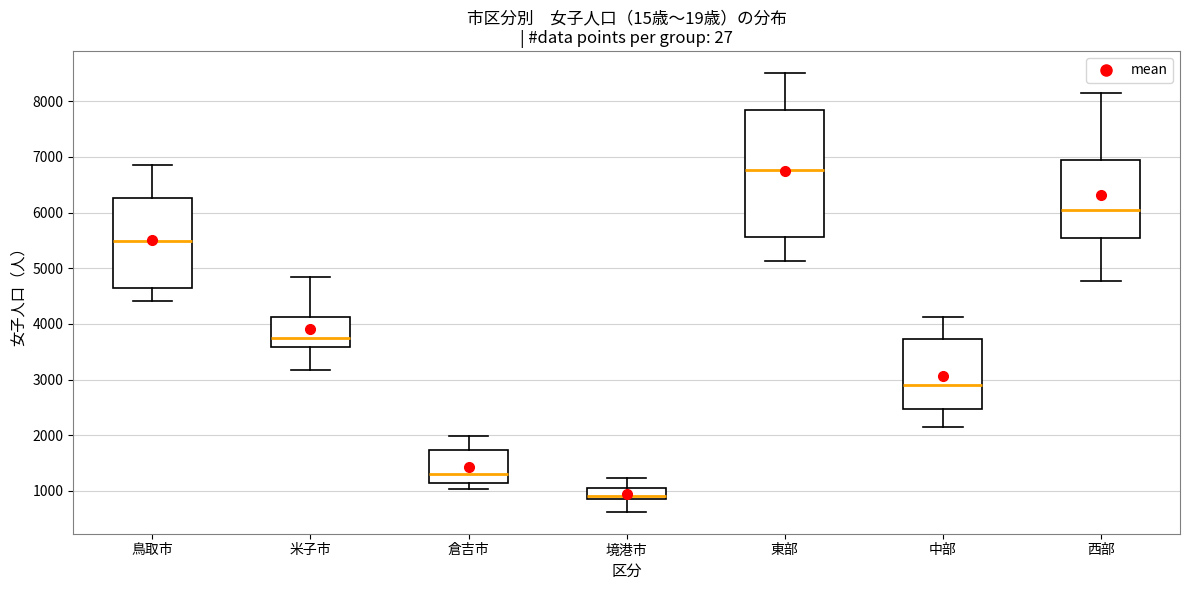

Which box has the lowest median line?

境港市